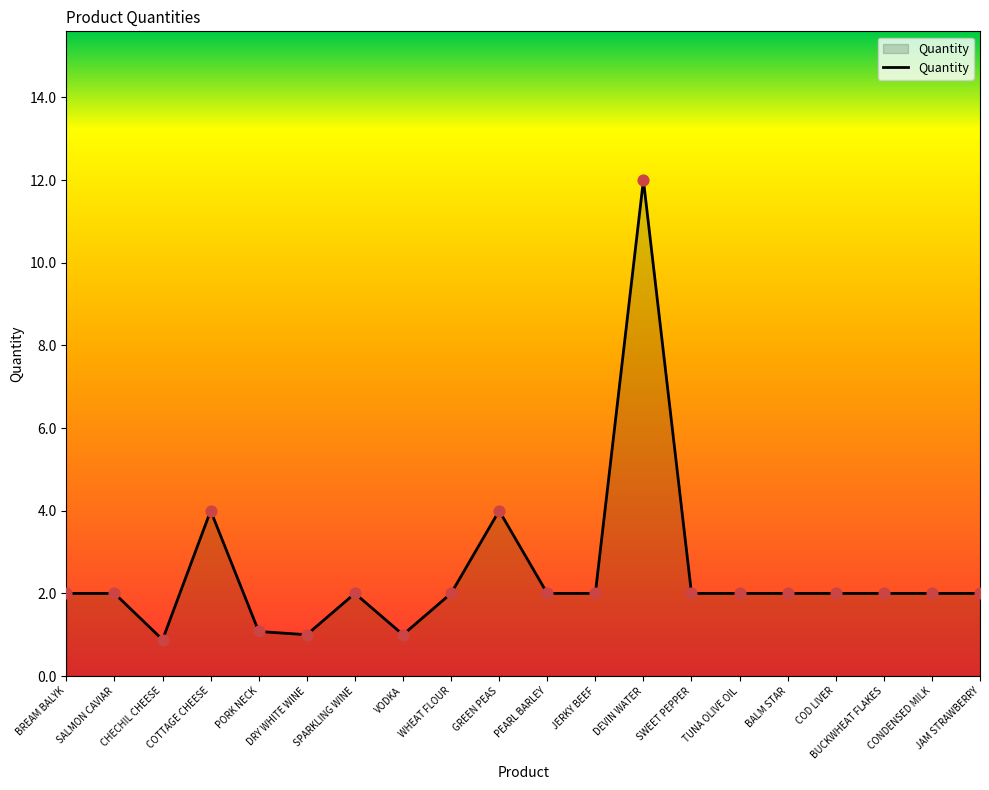

What is the change in value from PORK NECK to TUNA OLIVE OIL?

+0.9